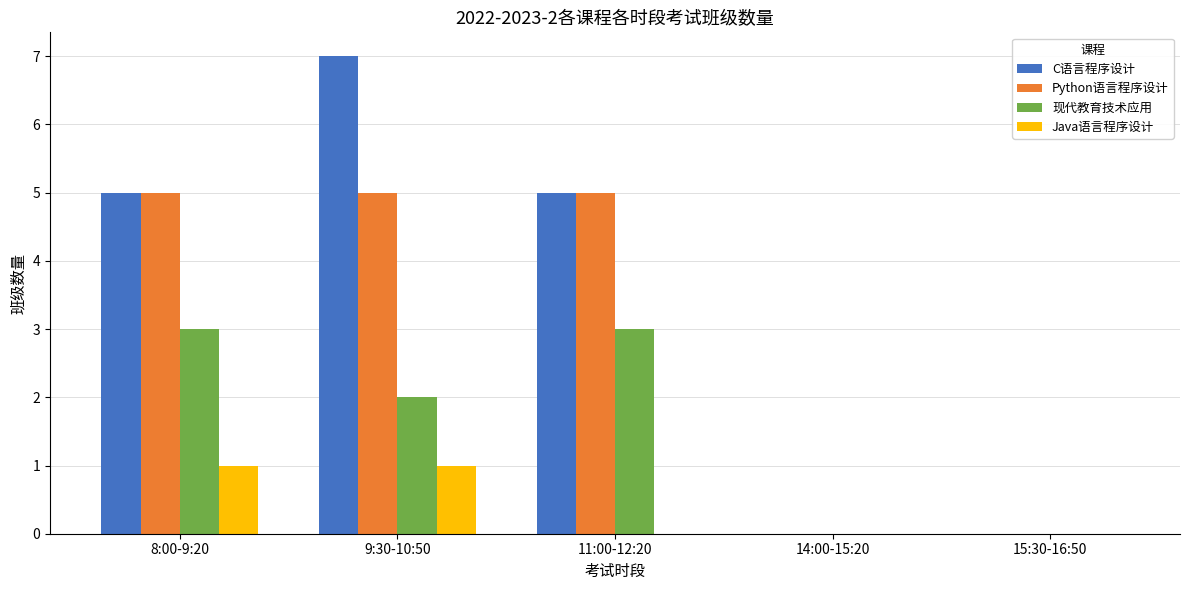

Reading right to left, what are all the values shown in this chart?

C语言程序设计: 15:30-16:50=0	14:00-15:20=0	11:00-12:20=5	9:30-10:50=7	8:00-9:20=5
Python语言程序设计: 15:30-16:50=0	14:00-15:20=0	11:00-12:20=5	9:30-10:50=5	8:00-9:20=5
现代教育技术应用: 15:30-16:50=0	14:00-15:20=0	11:00-12:20=3	9:30-10:50=2	8:00-9:20=3
Java语言程序设计: 15:30-16:50=0	14:00-15:20=0	11:00-12:20=0	9:30-10:50=1	8:00-9:20=1